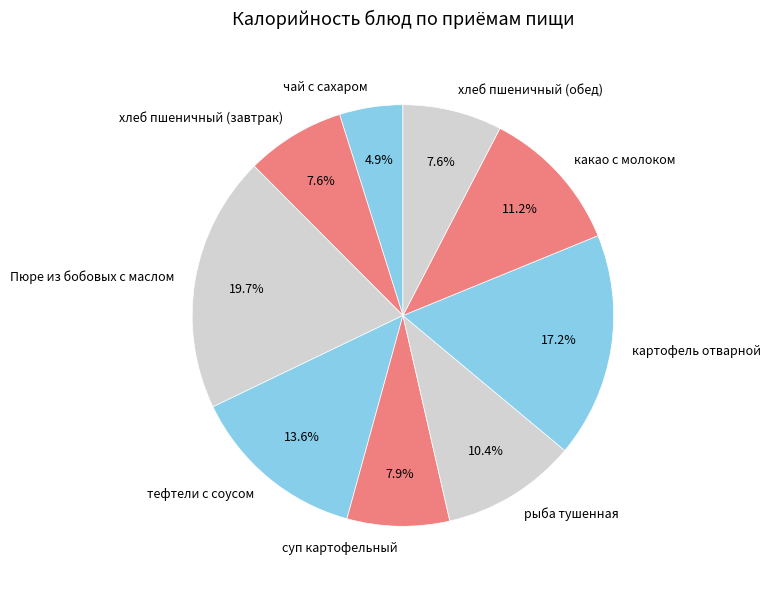

To the nearest percent, what percentage of the pie is хлеб пшеничный (завтрак)?

8%